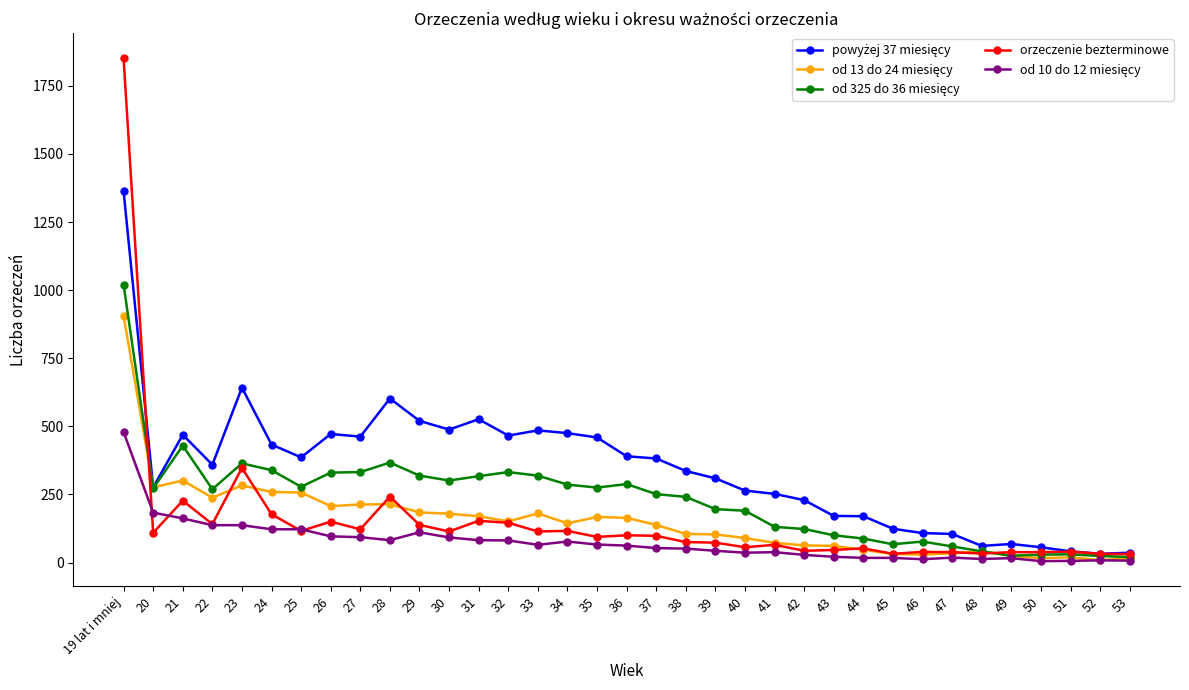

Which series has the largest range (max minus min)?

orzeczenie bezterminowe